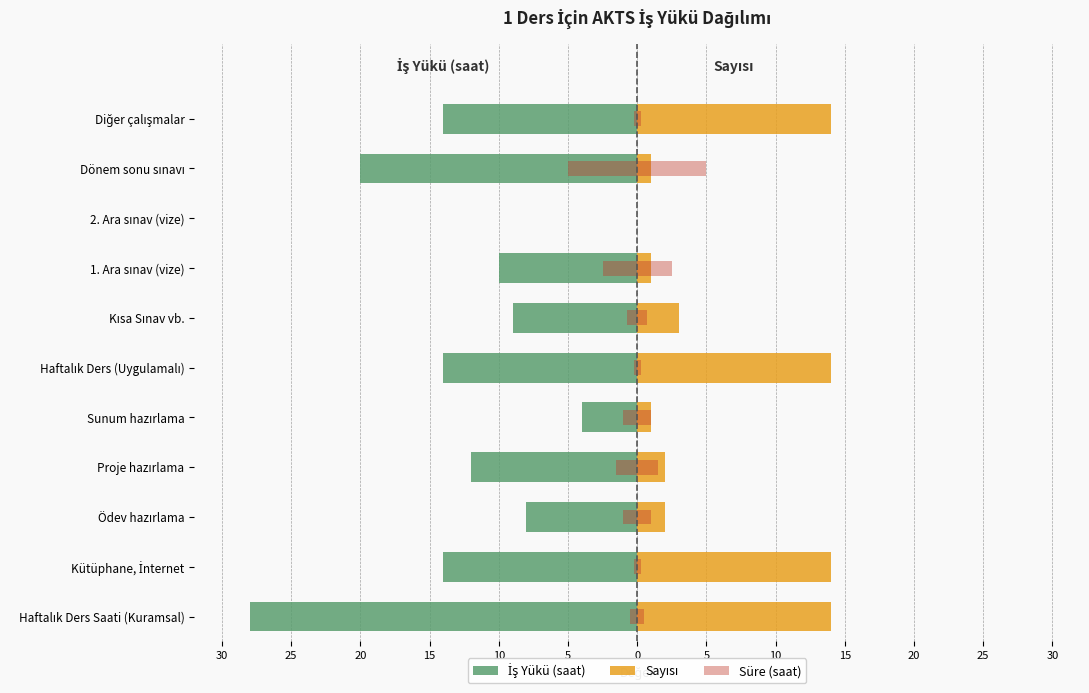

What are all the series names shown in the legend?

İş Yükü (saat), Sayısı, Süre (saat)